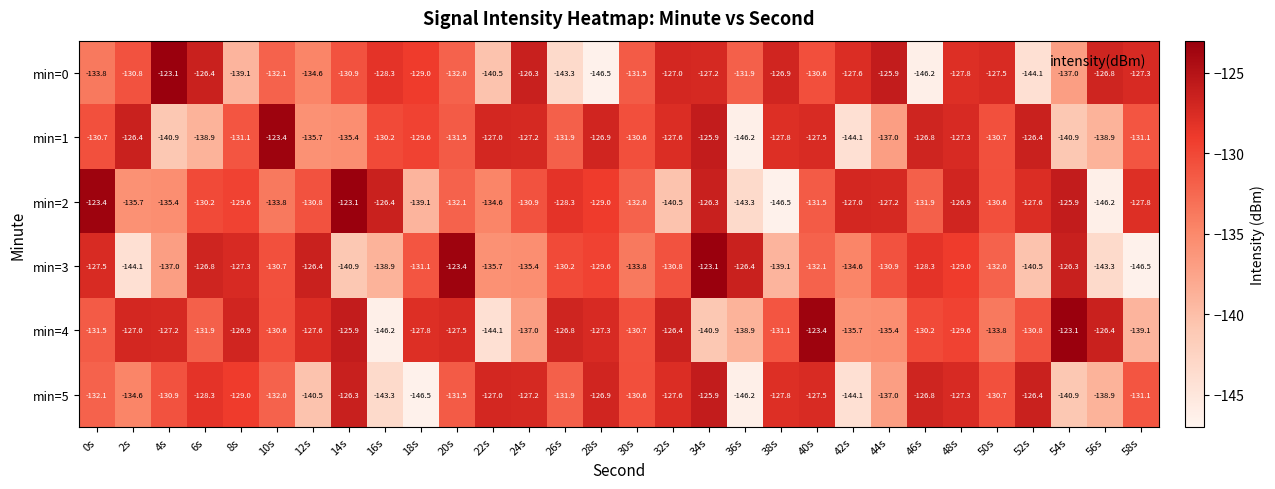

What is the spread (max minus min) of values at 12s?

14.1